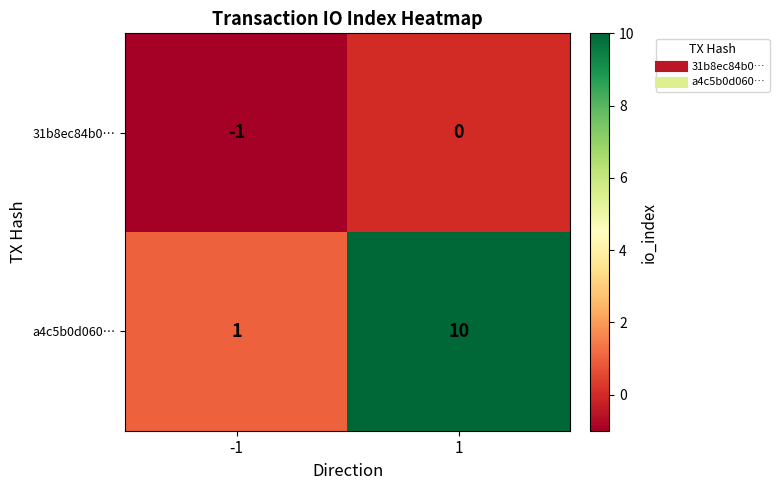

Reading left to right, what are all the values shown in this chart?

31b8ec84b0…: -1=-1	1=0
a4c5b0d060…: -1=1	1=10